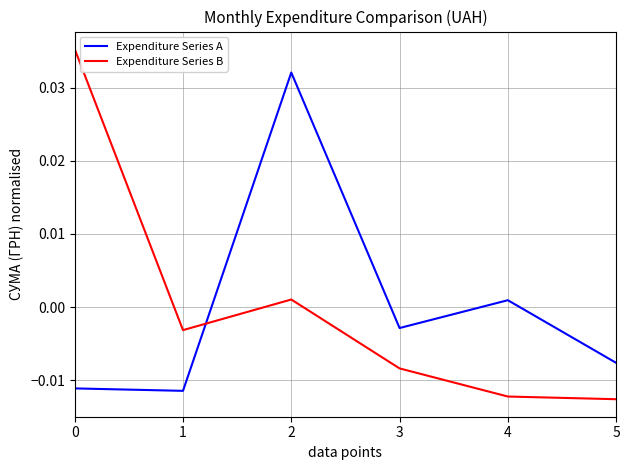

At which category is the sum across all series the highest?

2